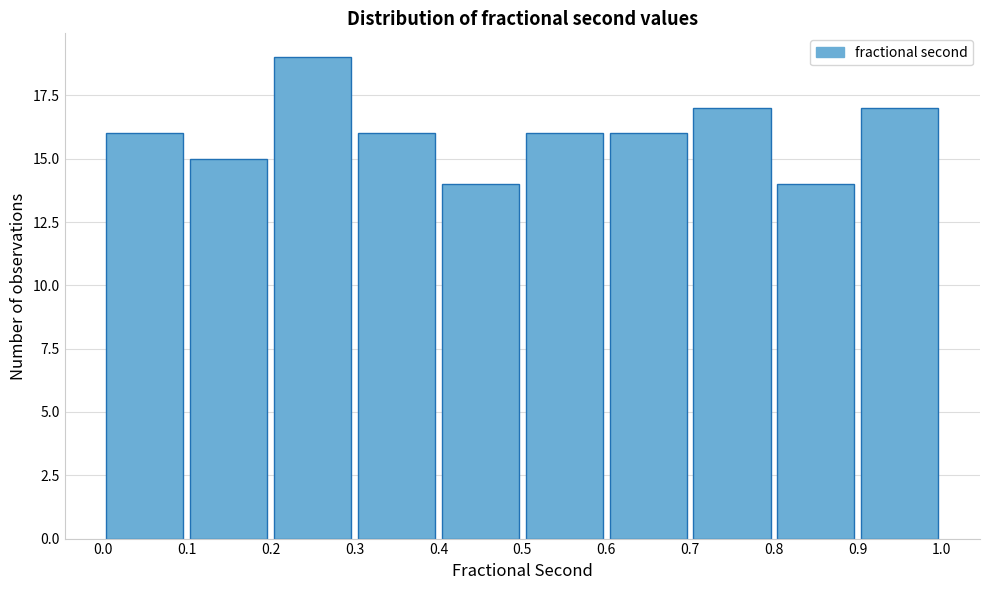

How tall is the bar that spans 0.6 to 0.7 on the x-axis? The values are not printed on the chart, so give them approximately, as read against the axis.

16